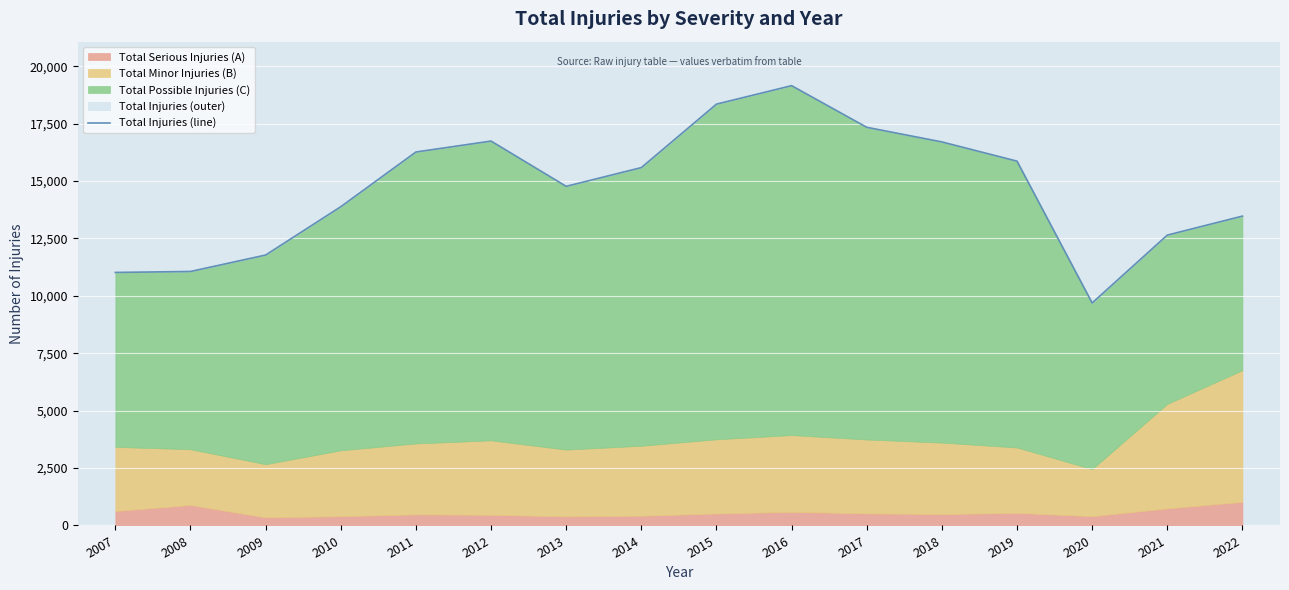

What is the value of the 2nd point from the left?

11063